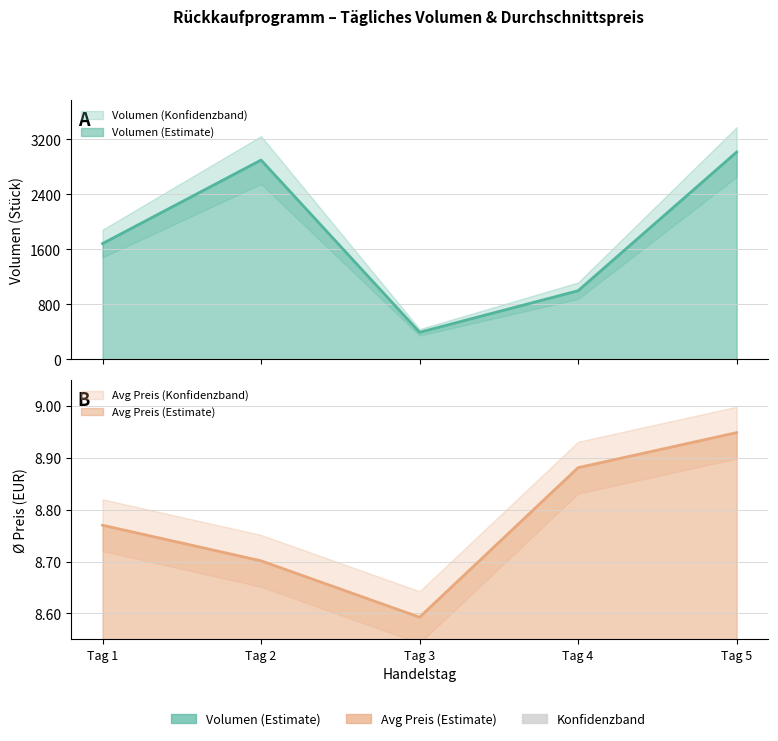

How many categories are shown in the chart?

5